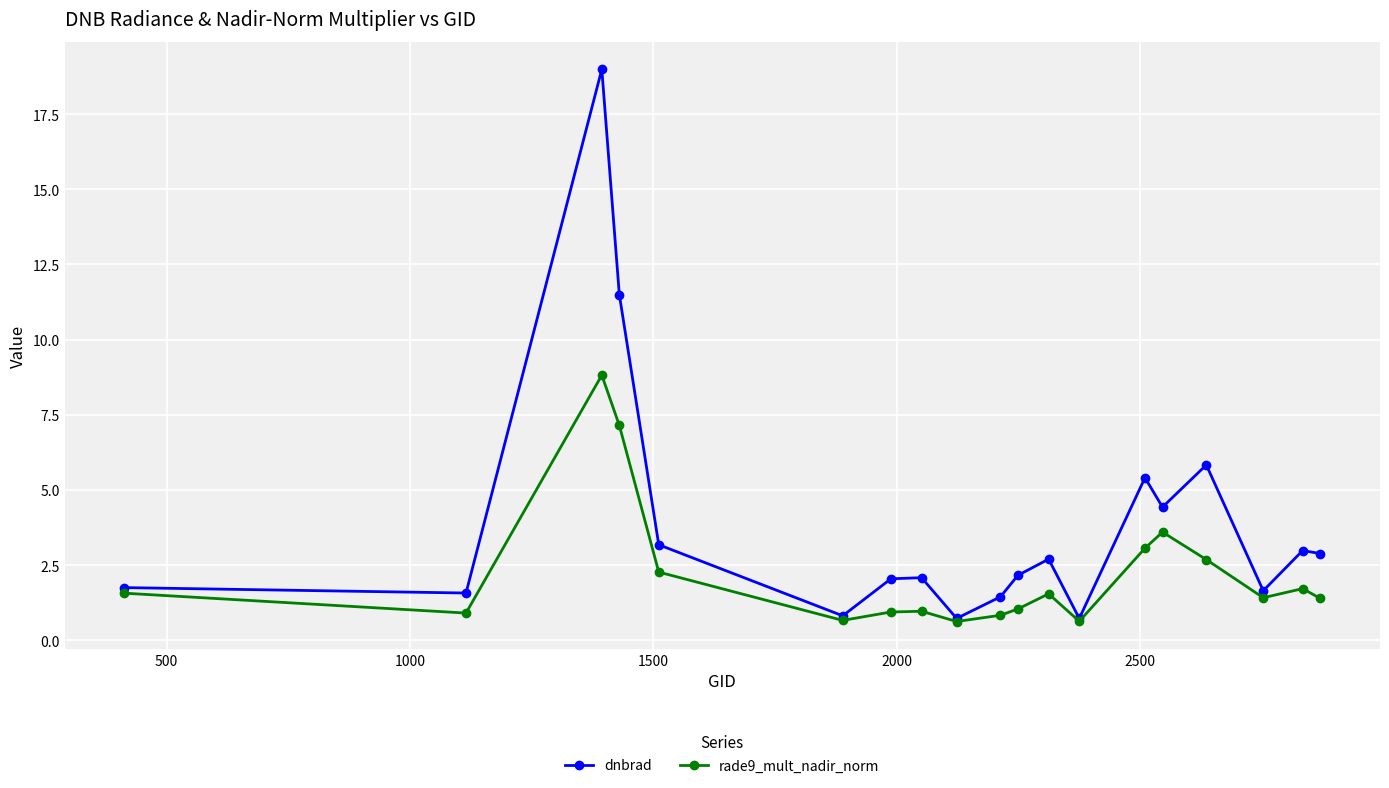

List the series in order of their overall mean, lowest first.

rade9_mult_nadir_norm, dnbrad